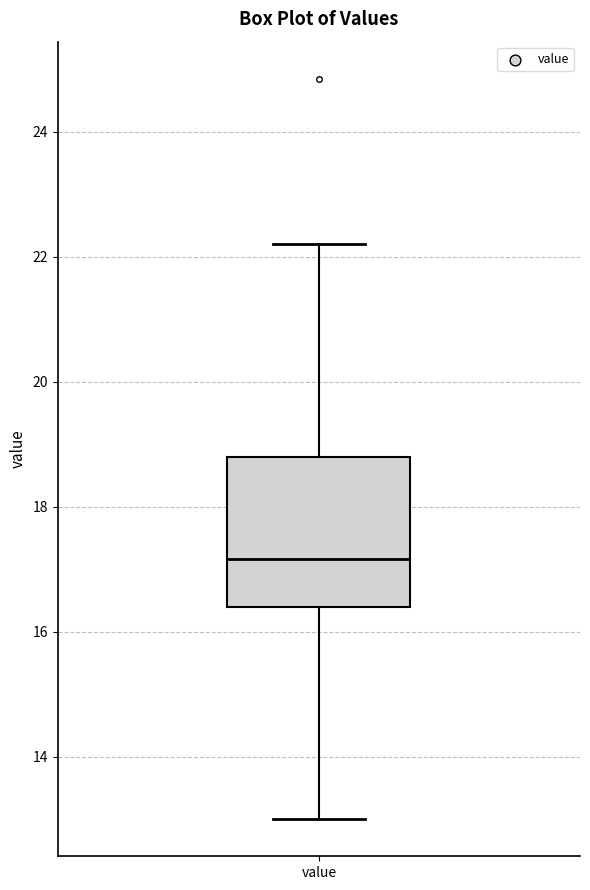

Read this box plot against the y-axis: the position of the median line, the range covered by the box, and the ends of both whiskers. The values are not printed on the chart, so give them approximately, as read against the axis.

median 17.2, box 16.4 to 18.8, whiskers 13.0 to 22.2